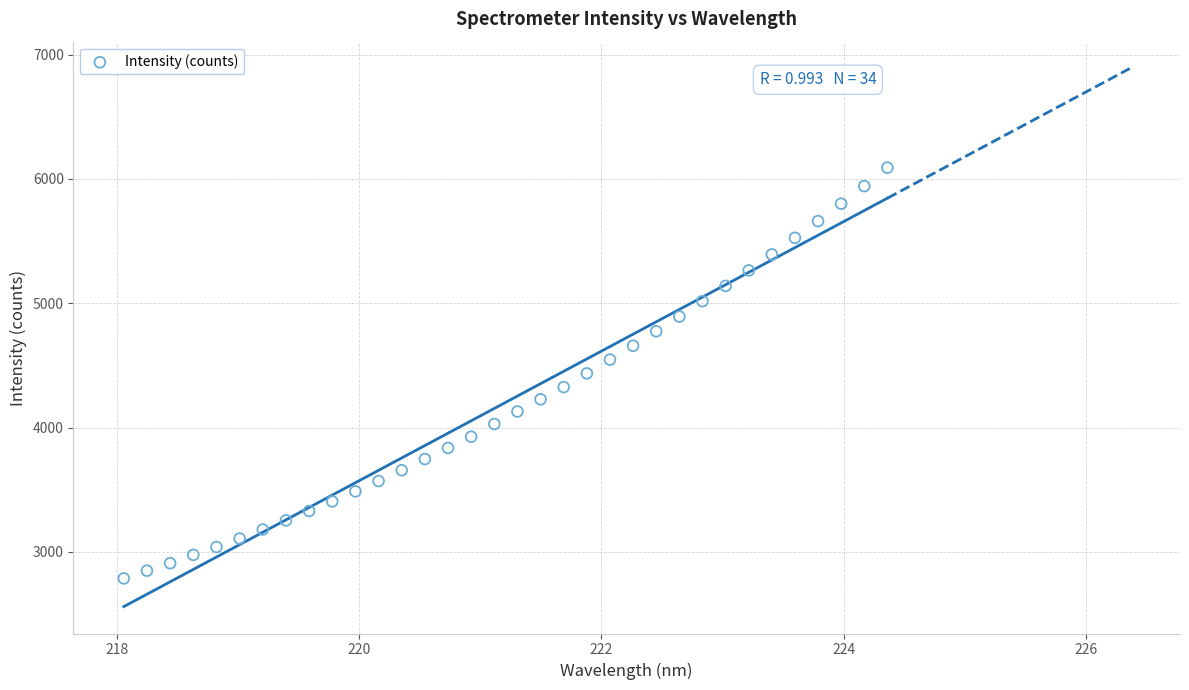

What is the range of Y values (max minus min)?

3304.5